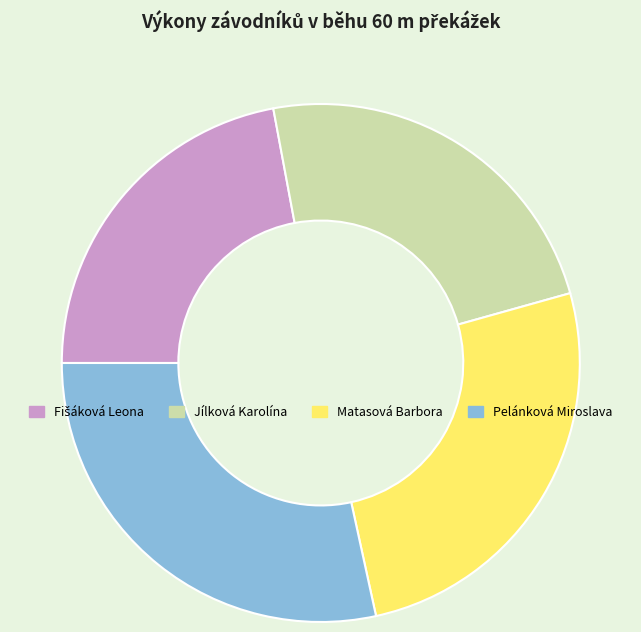

The Pelánková Miroslava slice represents 28% of the pie. True or false?

True